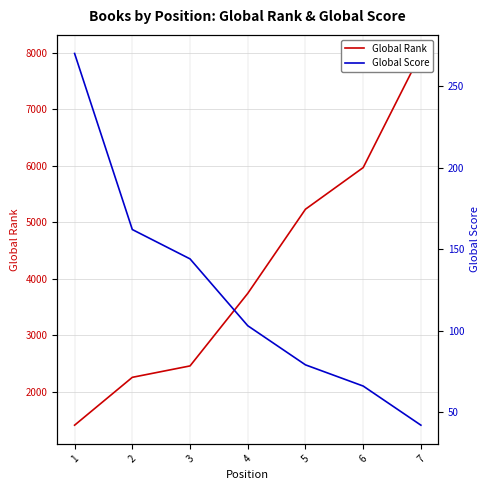

Reading left to right, list all the values displayed in this chart.

Global Rank: 1408	2255	2457	3741	5231	5968	7988
Global Score: 270	162	144	103	79	66	42